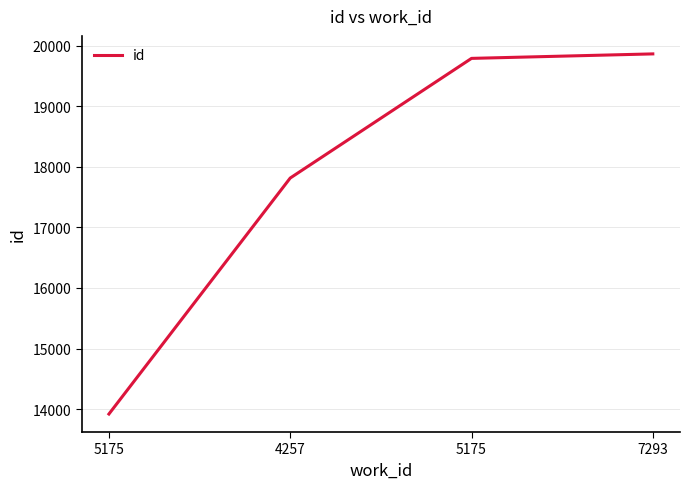

What is the sum of all values?

71385